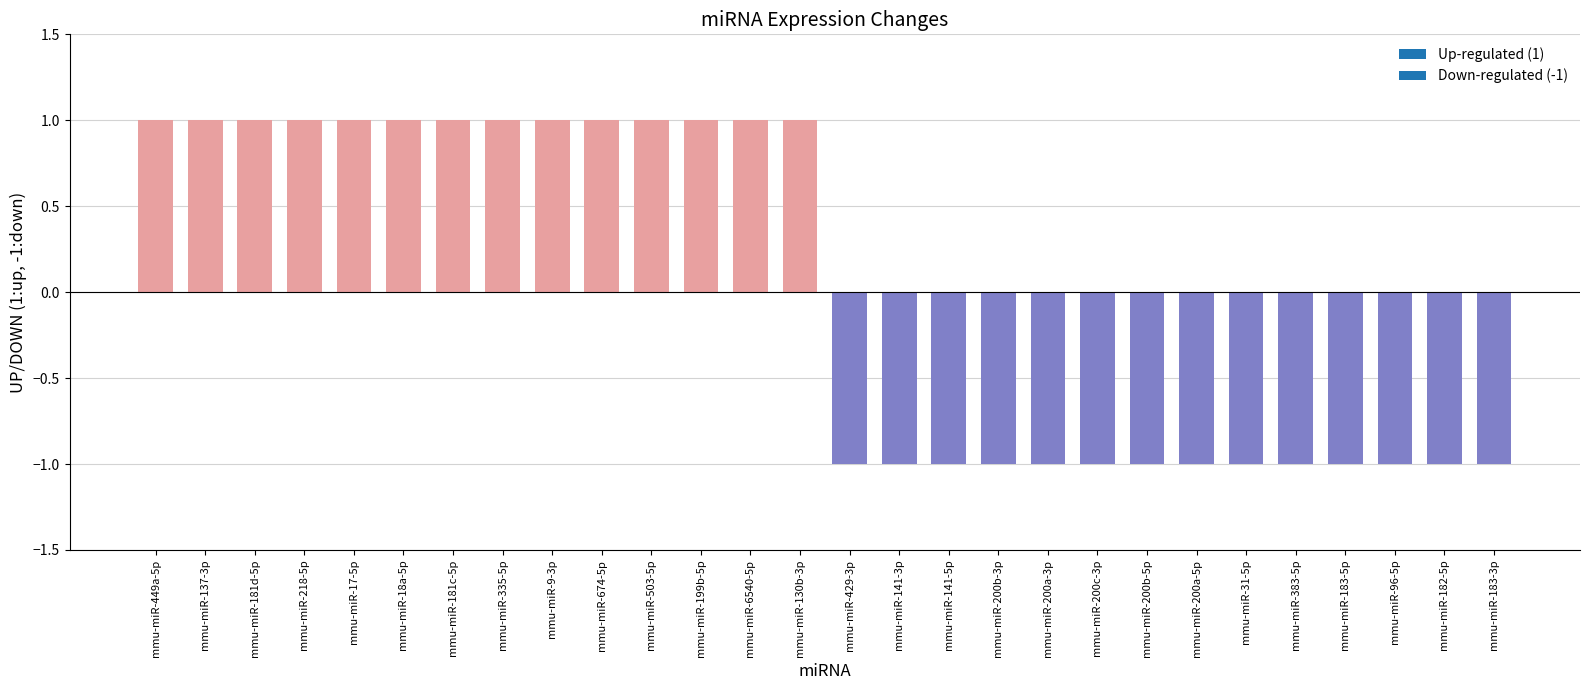

Reading right to left, extract all data points from this chart.

mmu-miR-183-3p=-1	mmu-miR-182-5p=-1	mmu-miR-96-5p=-1	mmu-miR-183-5p=-1	mmu-miR-383-5p=-1	mmu-miR-31-5p=-1	mmu-miR-200a-5p=-1	mmu-miR-200b-5p=-1	mmu-miR-200c-3p=-1	mmu-miR-200a-3p=-1	mmu-miR-200b-3p=-1	mmu-miR-141-5p=-1	mmu-miR-141-3p=-1	mmu-miR-429-3p=-1	mmu-miR-130b-3p=1	mmu-miR-6540-5p=1	mmu-miR-199b-5p=1	mmu-miR-503-5p=1	mmu-miR-674-5p=1	mmu-miR-9-3p=1	mmu-miR-335-5p=1	mmu-miR-181c-5p=1	mmu-miR-18a-5p=1	mmu-miR-17-5p=1	mmu-miR-218-5p=1	mmu-miR-181d-5p=1	mmu-miR-137-3p=1	mmu-miR-449a-5p=1